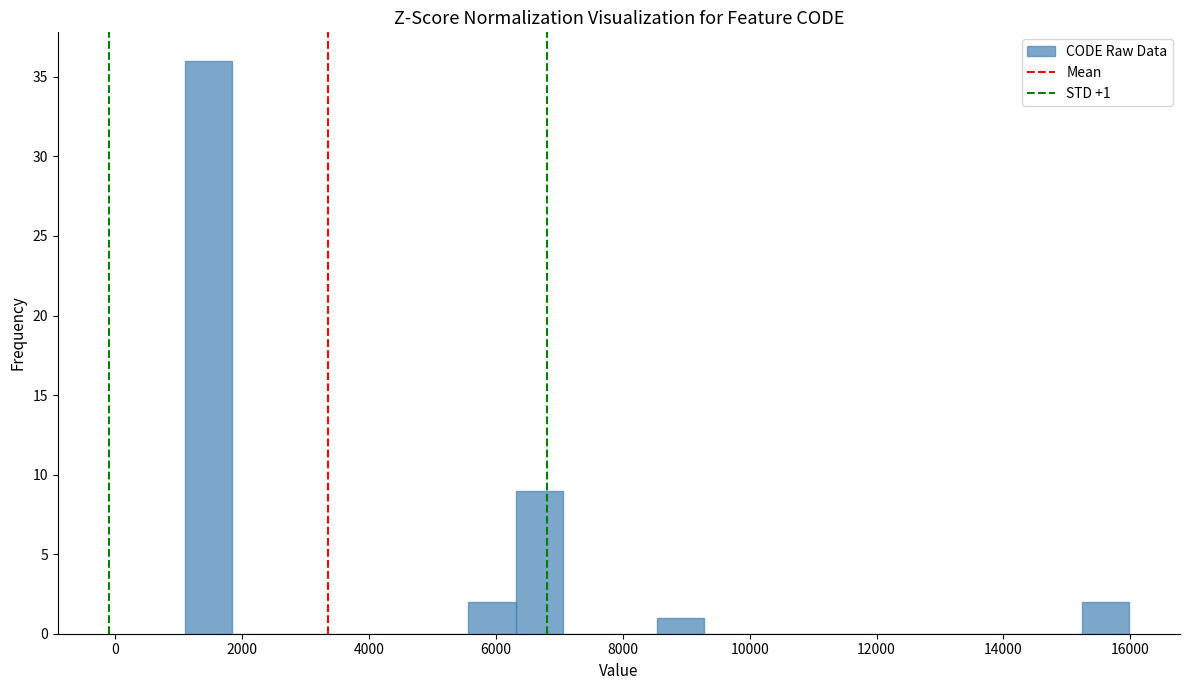

Read against the x-axis, roughly where is the centre of the tallest bar?

1400